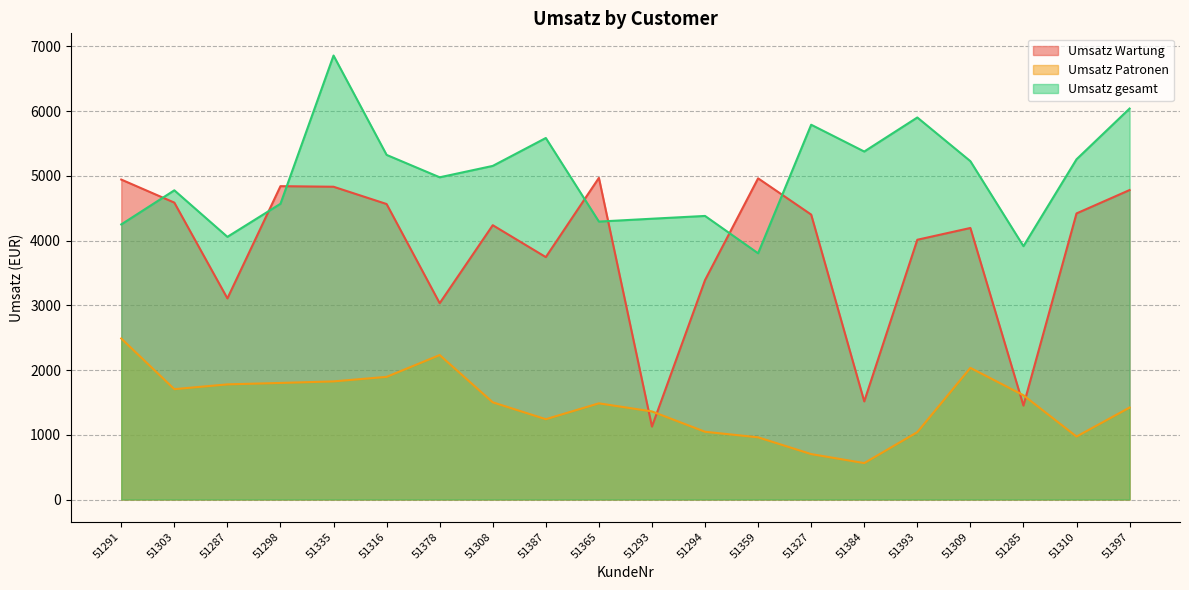

True or false: Umsatz Patronen has a value of 3238 at 51316.

False